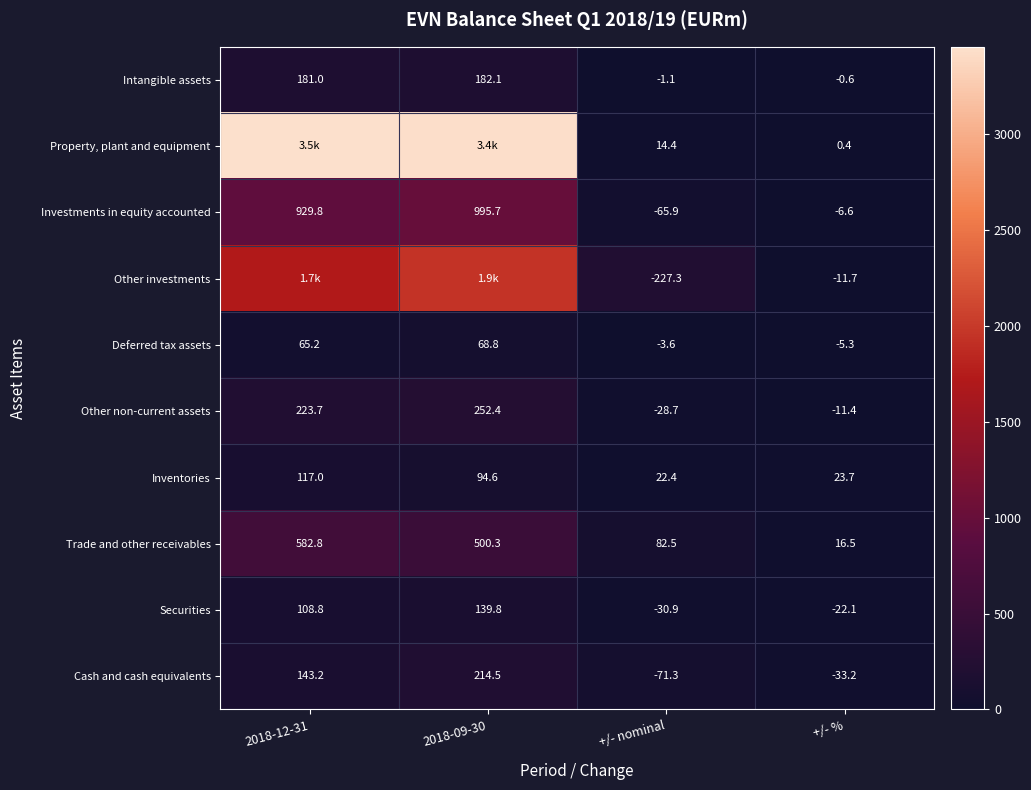

Read the Cash and cash equivalents value at 2018-09-30.

214.5